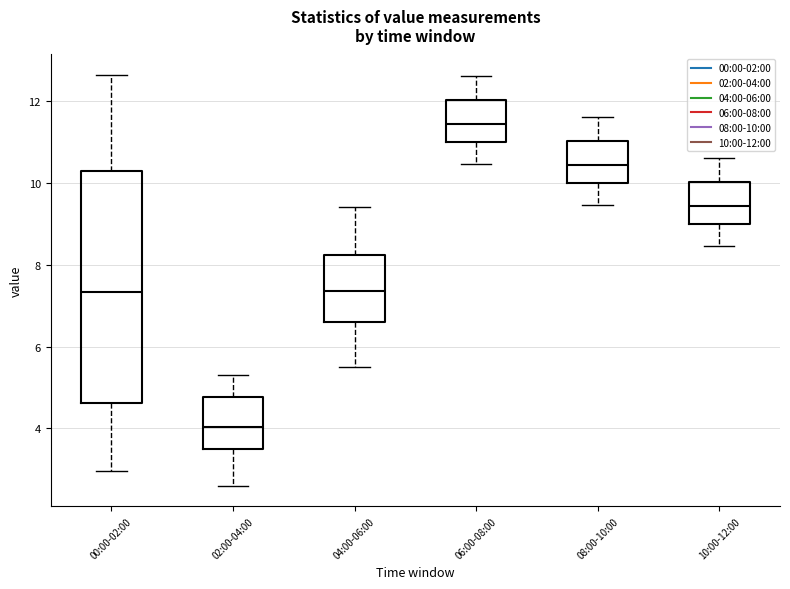

Where does the upper whisker of the box for 02:00-04:00 end on the y-axis? The values are not printed on the chart, so give them approximately, as read against the axis.

5.4